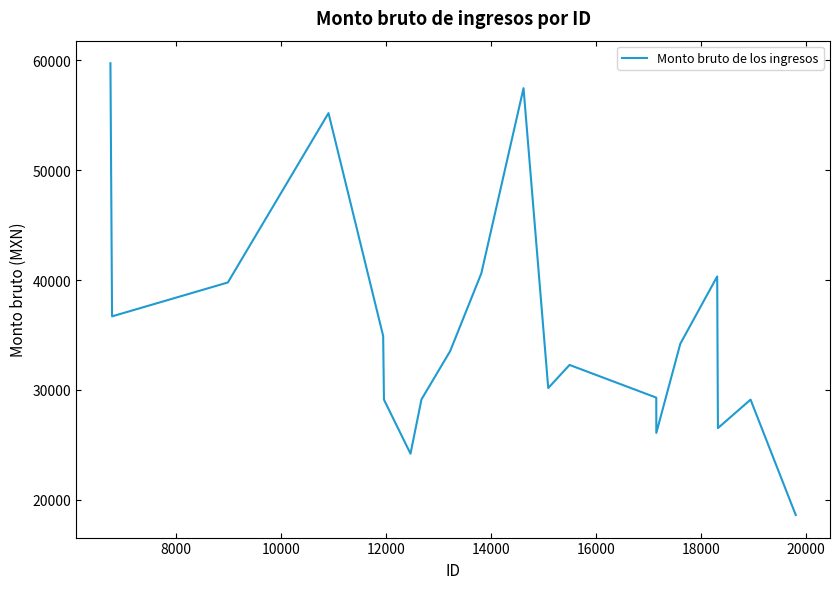

How many lines are shown in the chart?

1